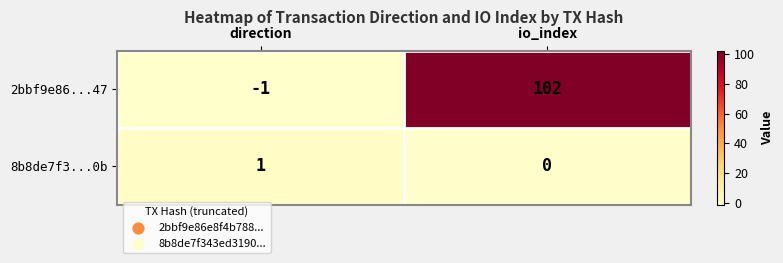

Which series has the largest total across all categories?

2bbf9e86...47